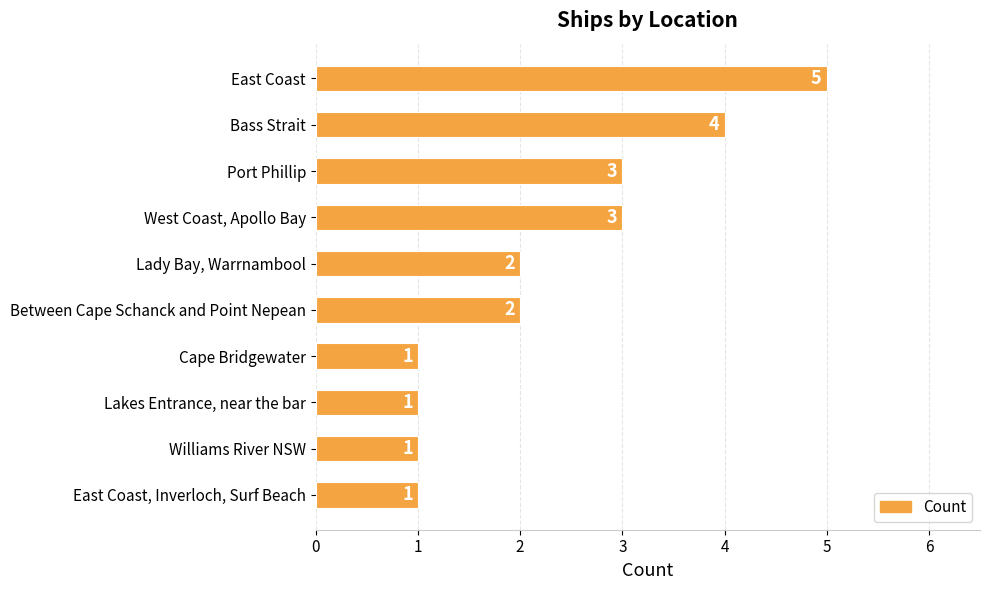

Read the value at Bass Strait.

4